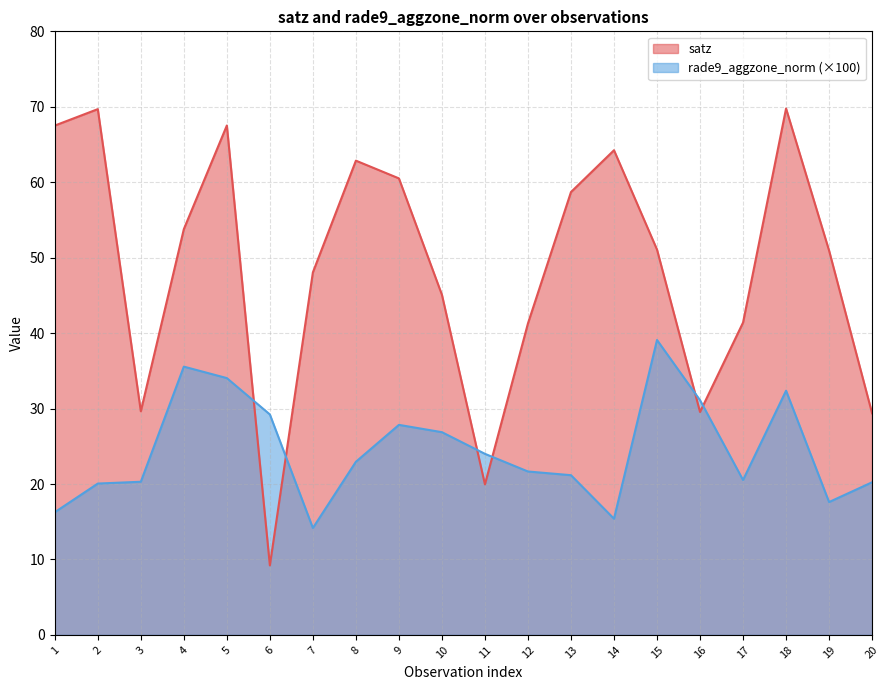

How many values in the rade9_aggzone_norm series are below 22?

10